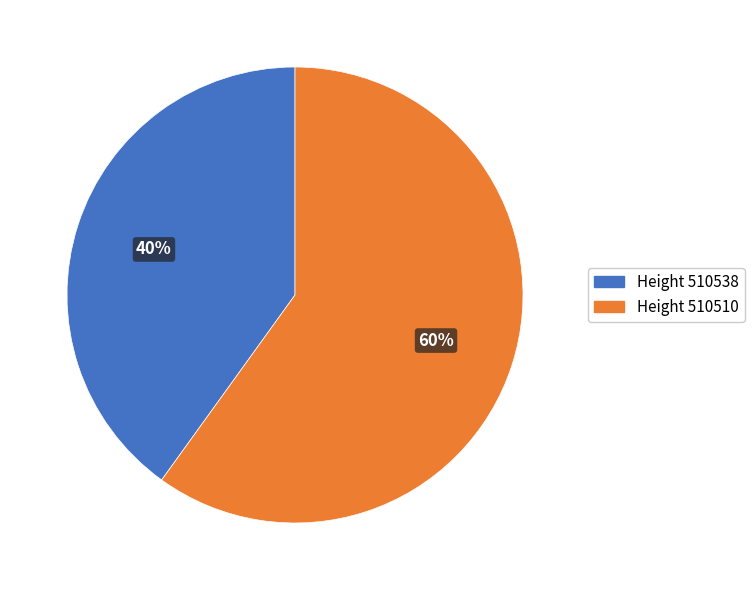

Rank the categories by value from lowest to highest.

Height 510538, Height 510510